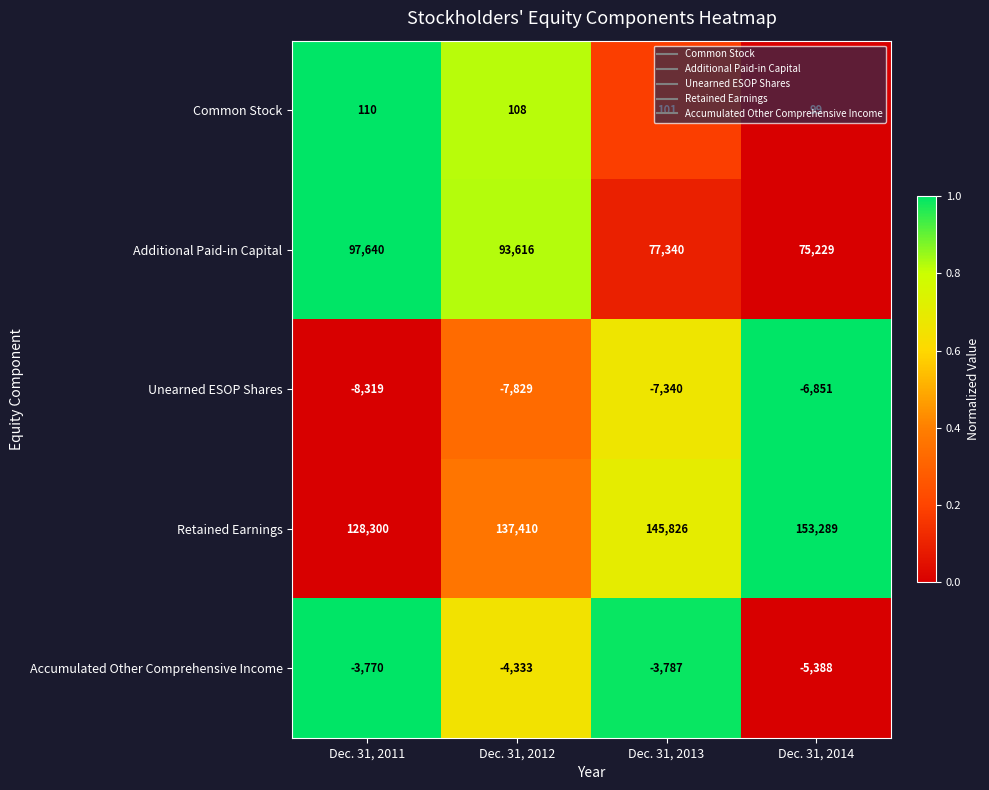

How many data points does each series have?

4